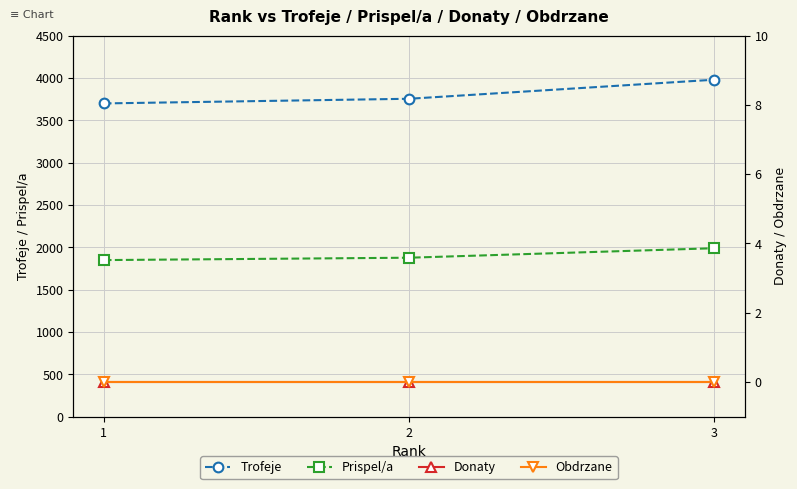

What is the value of the Trofeje point at the 3rd from the left?

3979